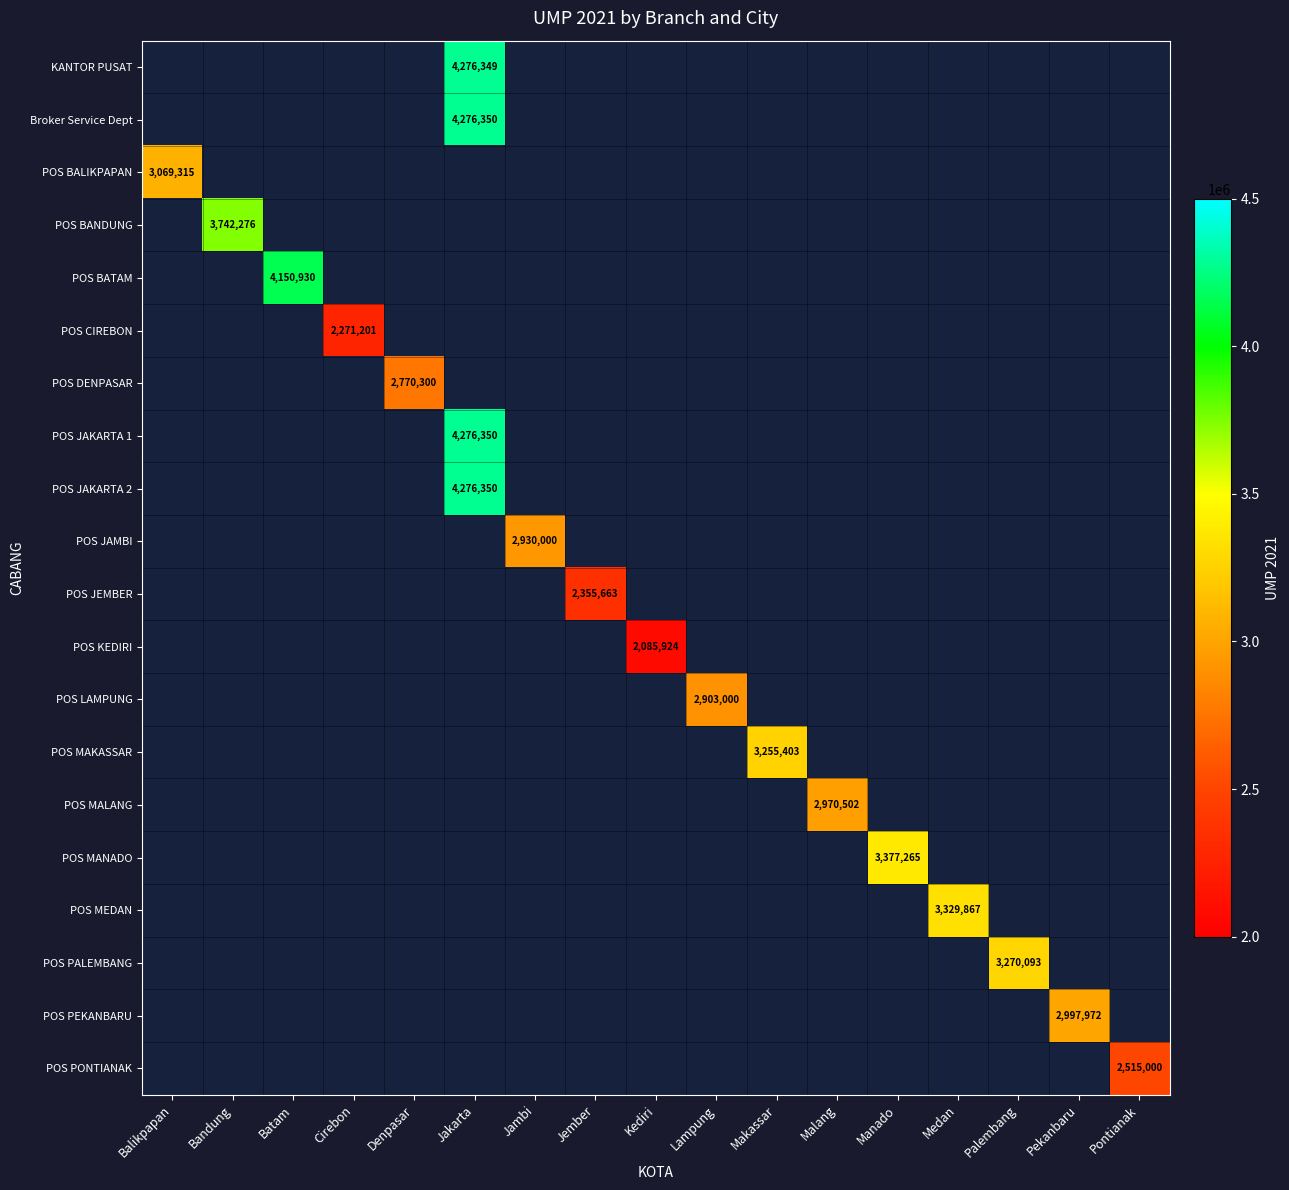

What is the maximum value shown in the chart?

4276350.0